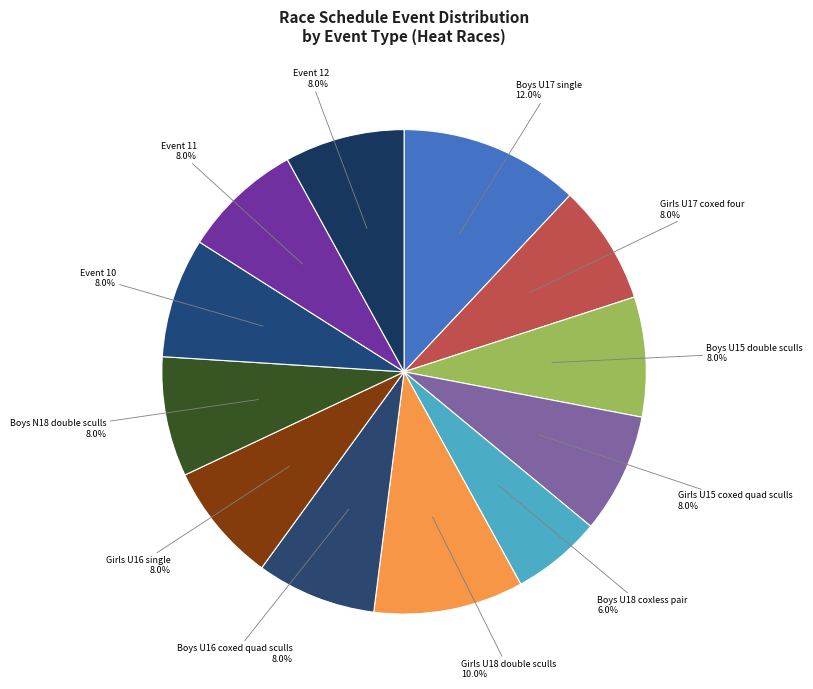

Rank the categories by value from highest to lowest.

Boys U17 single, Girls U18 double sculls, Girls U17 coxed four, Boys U15 double sculls, Girls U15 coxed quad sculls, Boys U16 coxed quad sculls, Girls U16 single, Boys N18 double sculls, Event 10, Event 11, Event 12, Boys U18 coxless pair